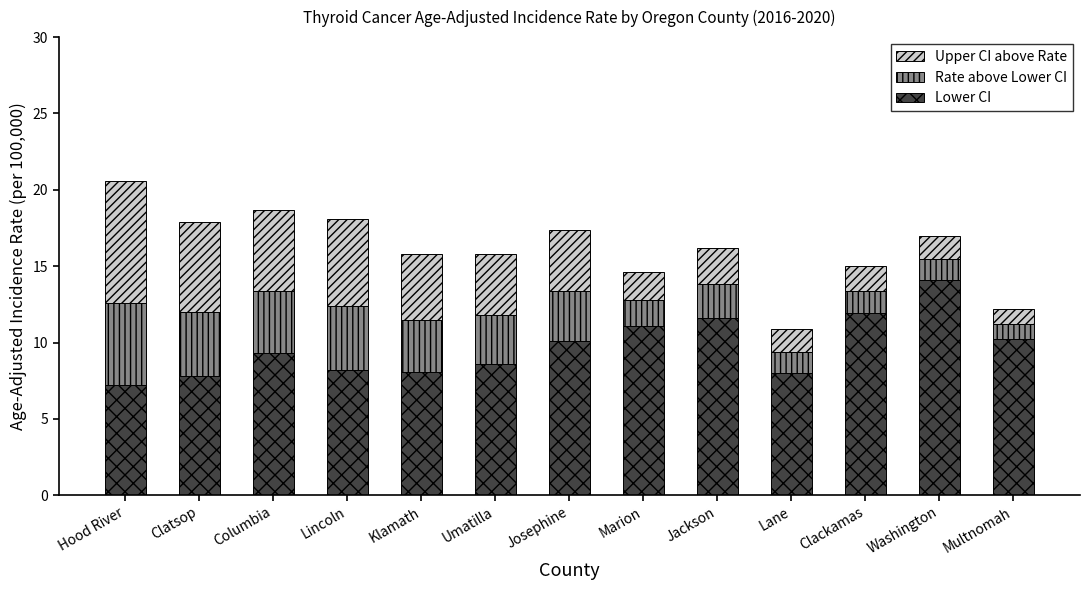

At which category is the sum across all series the highest?

Hood River